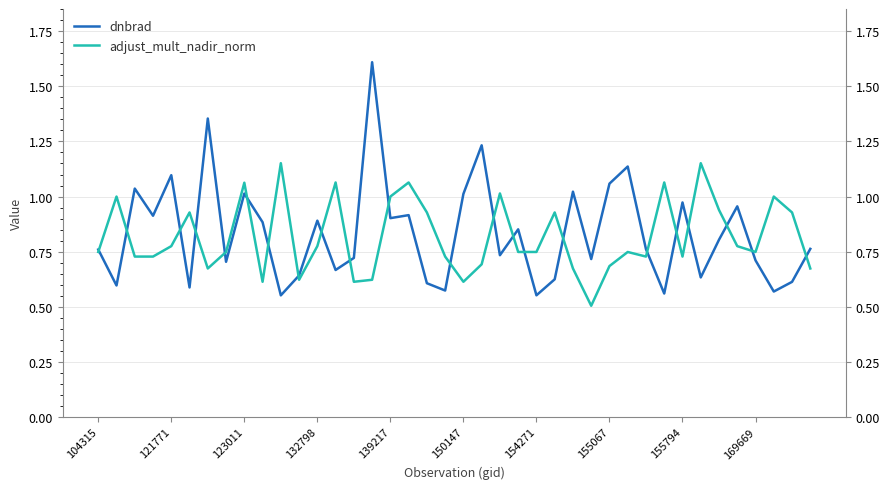

What is the lowest value of the dnbrad series?

0.6